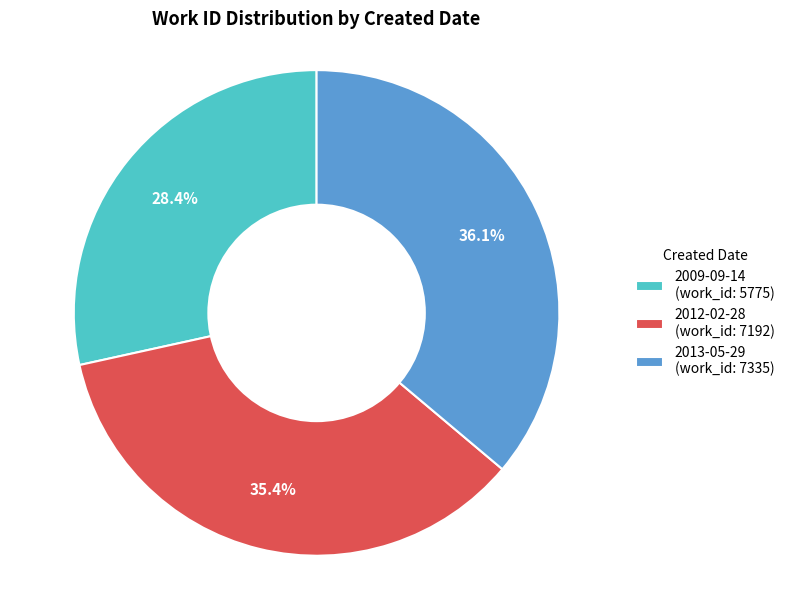

Approximately how many times larger is the value at 2012-02-28 (work_id: 7192) compared to 2009-09-14 (work_id: 5775)?

1.2